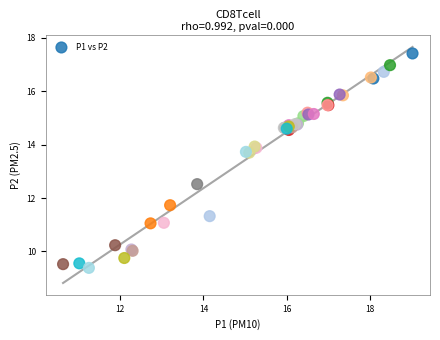

What Y value in the scatter plot is closest to 13?

12.5